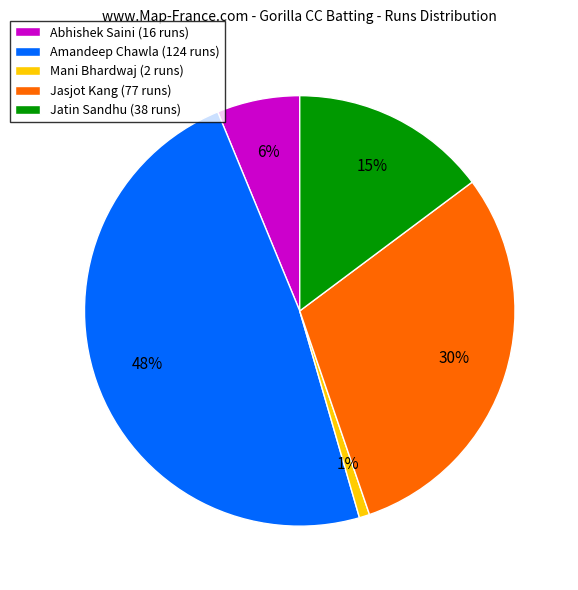

Does any single category account for the majority?

No